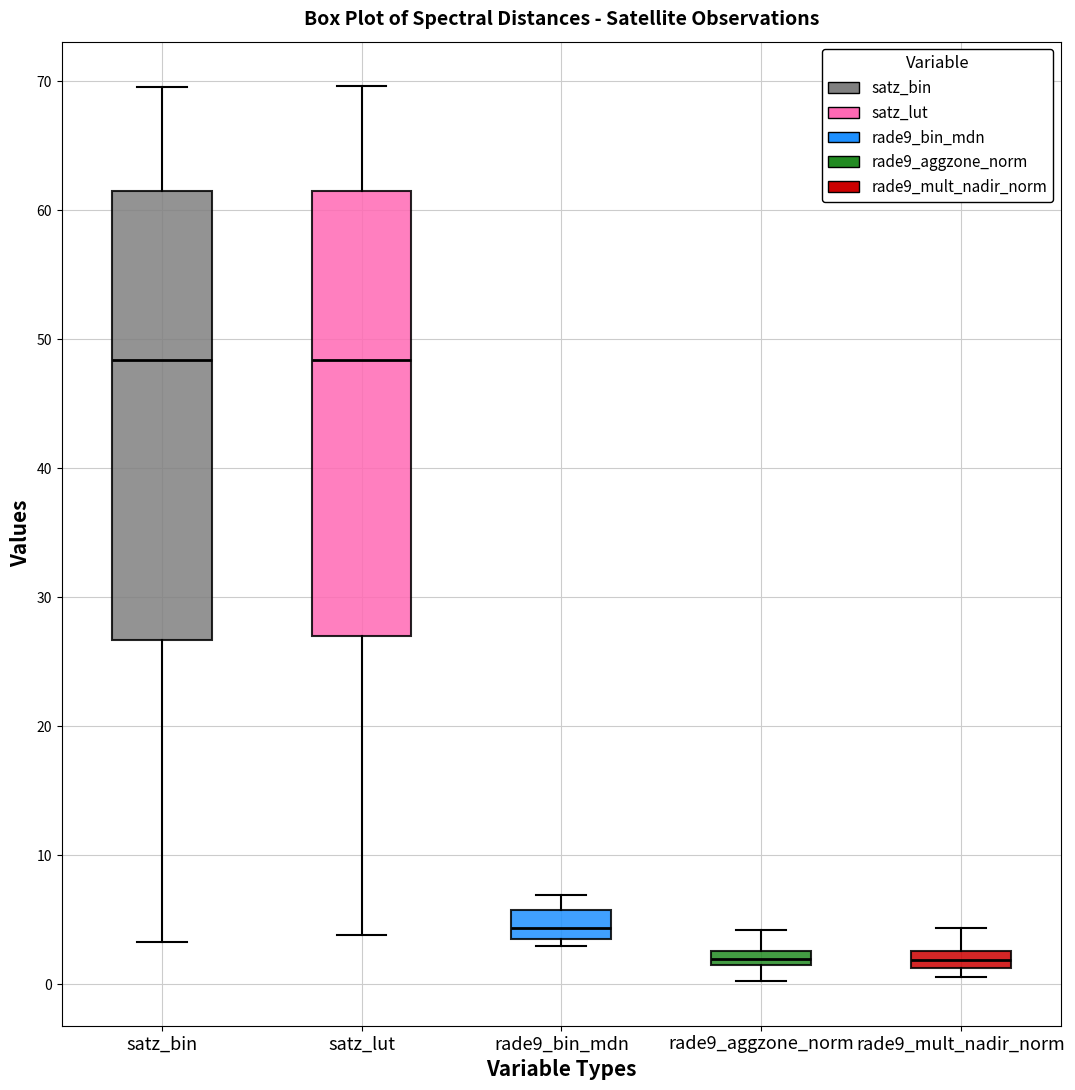

Where is the lower edge of the box for rade9_mult_nadir_norm on the y-axis? The values are not printed on the chart, so give them approximately, as read against the axis.

1